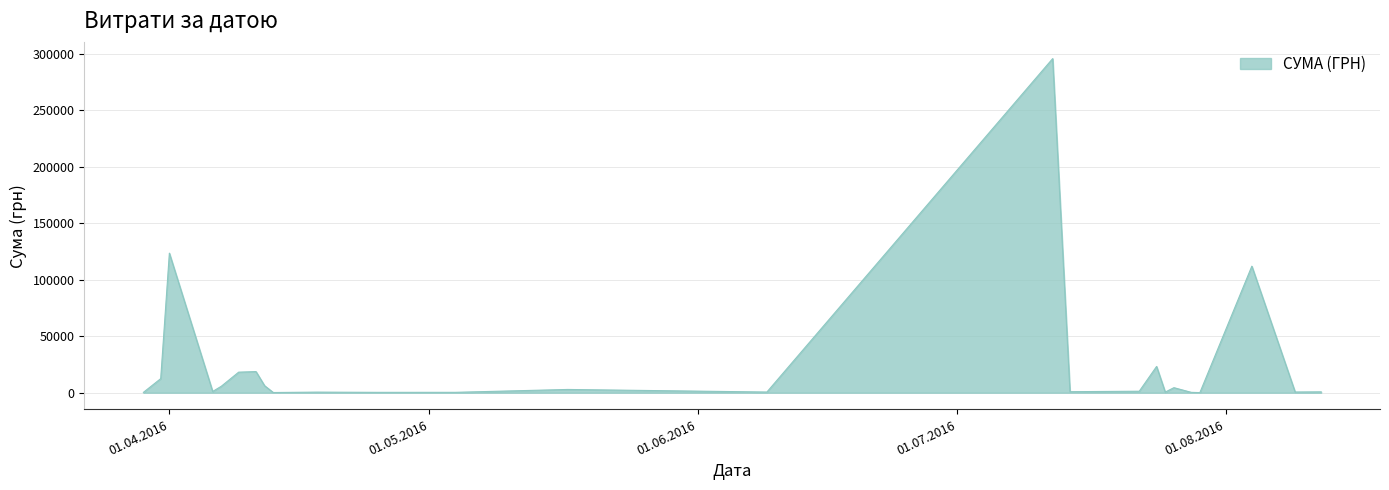

What is the greatest value displayed?

295638.6